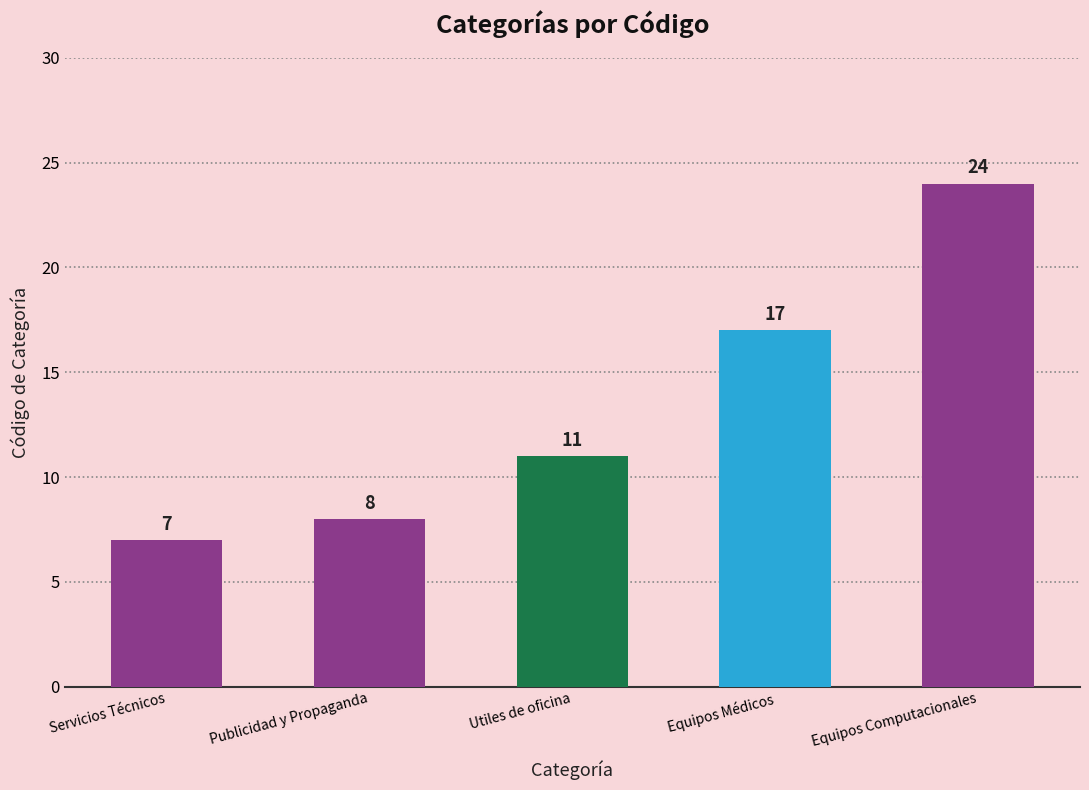

Which category has the lowest value across all series?

Servicios Técnicos